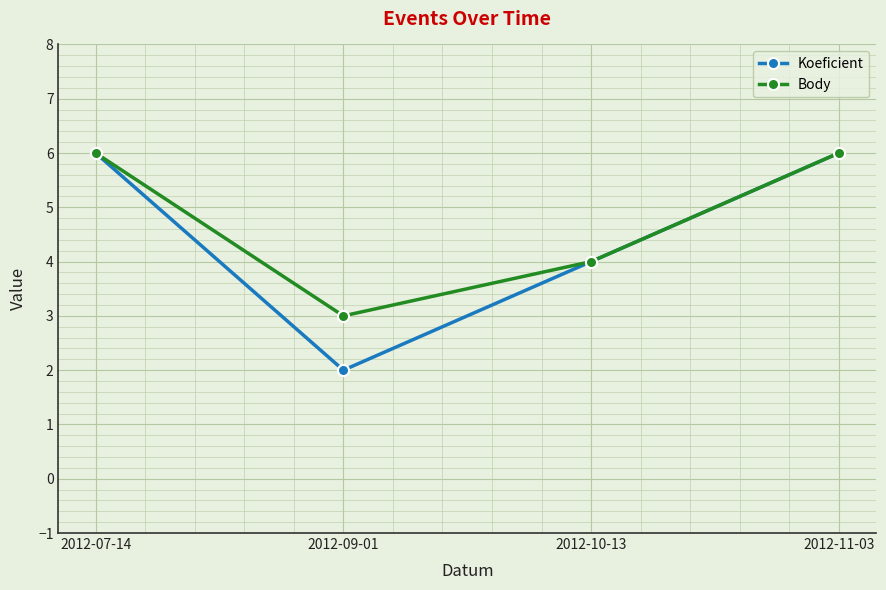

Rank the series at 2012-09-01 from highest to lowest value.

Body, Koeficient